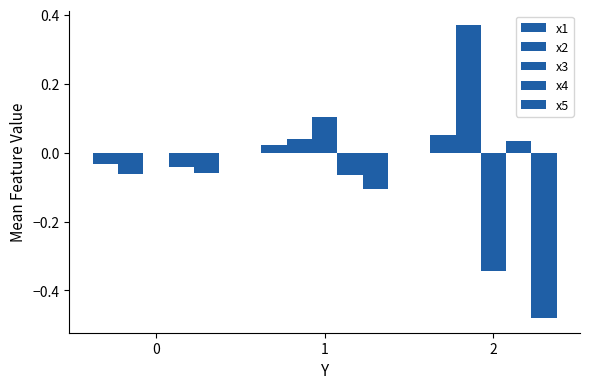

At which label does x3 first exceed 0?

1